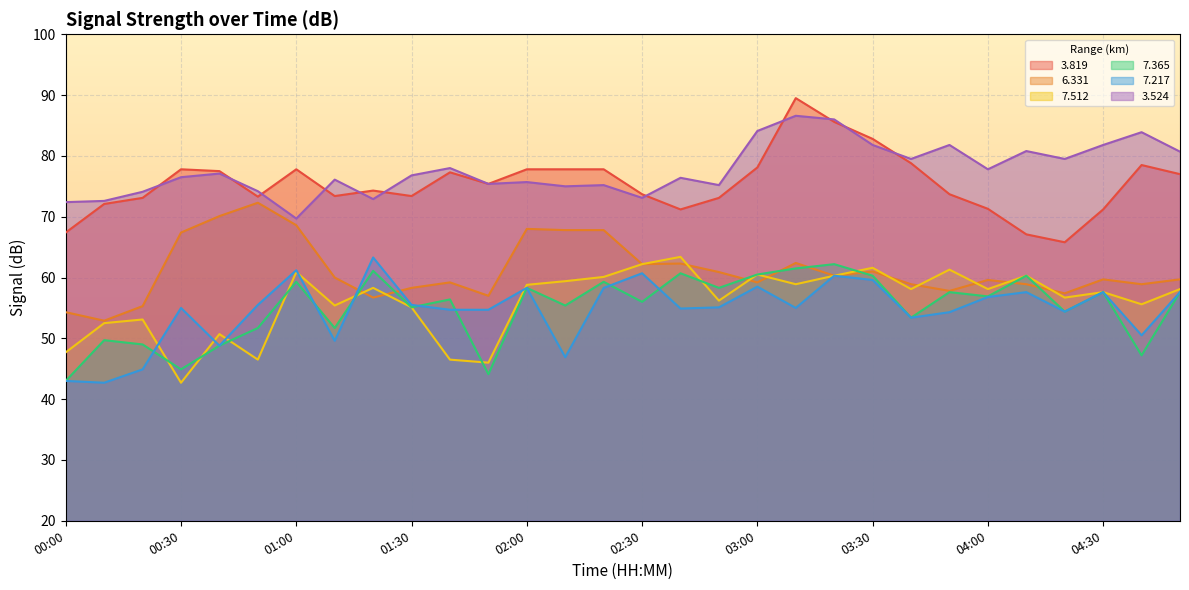

Reading left to right, transcribe all the data shown in this chart.

  3.819: 00:00=67.4	00:10=72.1	00:20=73.1	00:30=77.8	00:40=77.5	00:50=73.3	01:00=77.8	01:10=73.4	01:20=74.3	01:30=73.4	01:40=77.3	01:50=75.4	02:00=77.8	02:10=77.8	02:20=77.8	02:30=73.7	02:40=71.2	02:50=73.1	03:00=78.1	03:10=89.5	03:20=85.6	03:30=82.8	03:40=78.8	03:50=73.7	04:00=71.3	04:10=67.1	04:20=65.8	04:30=71.2	04:40=78.5	04:50=77.0
  6.331: 00:00=54.3	00:10=52.9	00:20=55.3	00:30=67.4	00:40=70.1	00:50=72.3	01:00=68.6	01:10=60.0	01:20=56.7	01:30=58.3	01:40=59.2	01:50=57.0	02:00=68.0	02:10=67.8	02:20=67.8	02:30=62.2	02:40=62.3	02:50=60.9	03:00=59.2	03:10=62.4	03:20=60.3	03:30=61.0	03:40=58.9	03:50=57.8	04:00=59.6	04:10=58.9	04:20=57.4	04:30=59.7	04:40=58.9	04:50=59.7
  7.512: 00:00=47.7	00:10=52.5	00:20=53.1	00:30=42.7	00:40=50.7	00:50=46.5	01:00=60.9	01:10=55.4	01:20=58.3	01:30=55.1	01:40=46.5	01:50=46.0	02:00=58.8	02:10=59.4	02:20=60.1	02:30=62.2	02:40=63.4	02:50=56.2	03:00=60.5	03:10=58.9	03:20=60.3	03:30=61.6	03:40=58.1	03:50=61.3	04:00=58.1	04:10=60.3	04:20=56.7	04:30=57.6	04:40=55.6	04:50=58.1
  7.365: 00:00=43.0	00:10=49.7	00:20=49.0	00:30=44.9	00:40=48.8	00:50=51.7	01:00=59.3	01:10=51.7	01:20=61.1	01:30=55.1	01:40=56.4	01:50=44.1	02:00=58.3	02:10=55.4	02:20=59.3	02:30=56.0	02:40=60.7	02:50=58.3	03:00=60.5	03:10=61.5	03:20=62.2	03:30=60.3	03:40=53.4	03:50=57.6	04:00=56.9	04:10=60.3	04:20=54.4	04:30=57.6	04:40=47.2	04:50=57.6
  7.217: 00:00=43.0	00:10=42.7	00:20=44.9	00:30=55.0	00:40=48.8	00:50=55.5	01:00=61.2	01:10=49.6	01:20=63.3	01:30=55.5	01:40=54.7	01:50=54.7	02:00=58.3	02:10=46.9	02:20=58.3	02:30=60.7	02:40=54.9	02:50=55.1	03:00=58.5	03:10=55.0	03:20=60.3	03:30=59.6	03:40=53.4	03:50=54.3	04:00=56.8	04:10=57.6	04:20=54.4	04:30=57.6	04:40=50.5	04:50=57.6
  3.524: 00:00=72.4	00:10=72.6	00:20=74.1	00:30=76.5	00:40=77.1	00:50=74.2	01:00=69.7	01:10=76.1	01:20=72.9	01:30=76.8	01:40=78.0	01:50=75.4	02:00=75.7	02:10=75.0	02:20=75.2	02:30=73.1	02:40=76.4	02:50=75.2	03:00=84.1	03:10=86.6	03:20=86.0	03:30=81.8	03:40=79.5	03:50=81.8	04:00=77.8	04:10=80.8	04:20=79.5	04:30=81.8	04:40=83.9	04:50=80.7